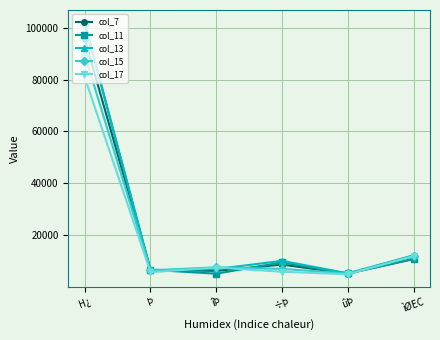

What is the value of the col_11 point at the 3rd from the left?

5194